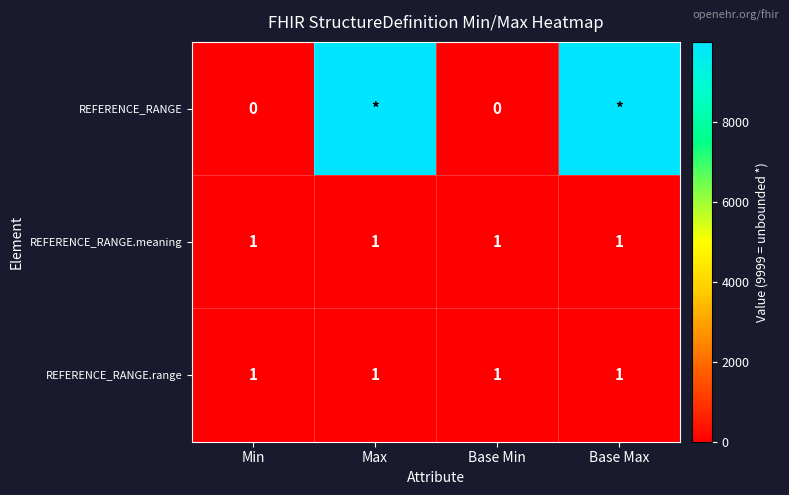

Between Max and Min, which is larger?

Max